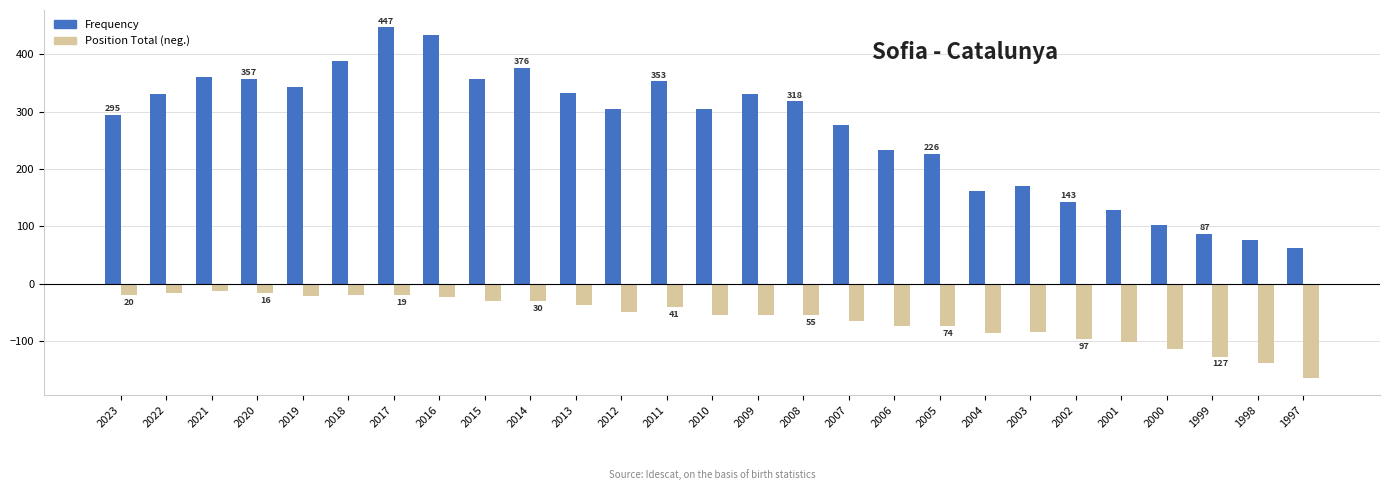

Are the bars horizontal?

No